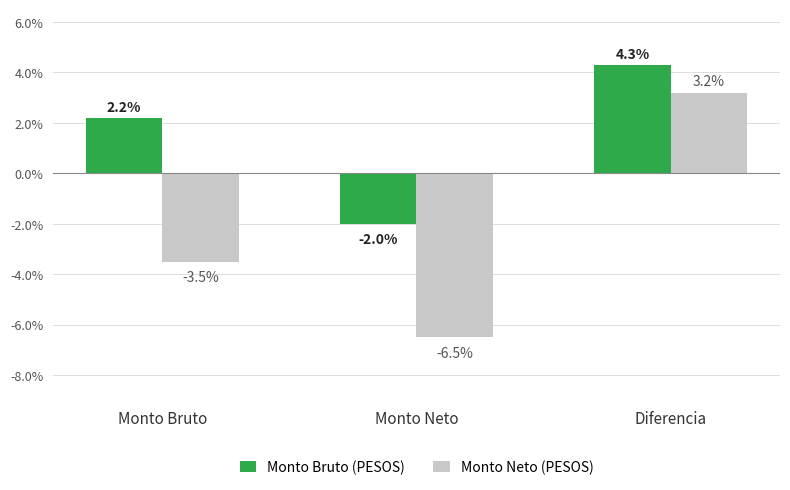

What is the spread (max minus min) of values at Monto Bruto?

5.7